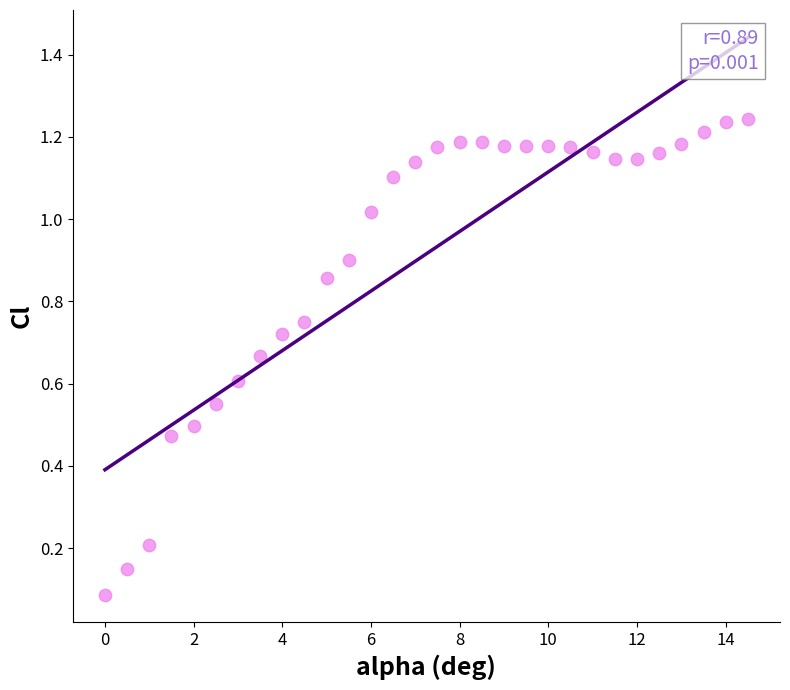

What is the range of X values (max minus min)?

14.5